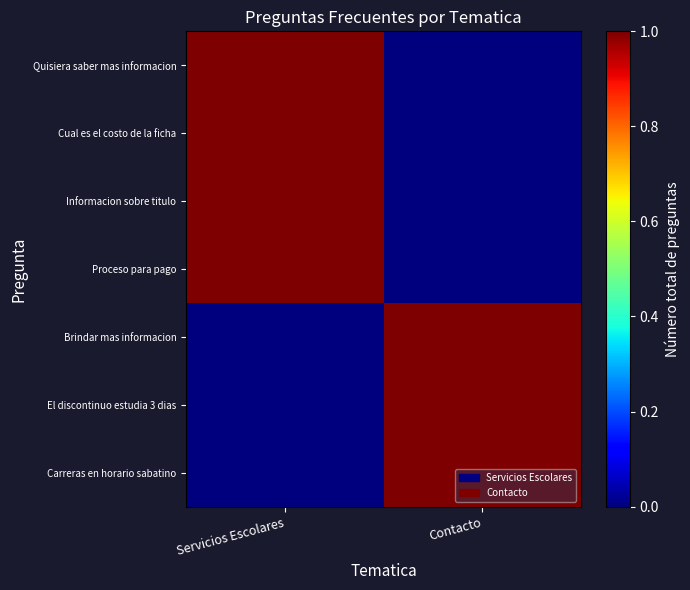

Reading left to right, transcribe all the data shown in this chart.

Quisiera saber mas informacion: Servicios Escolares=1	Contacto=0
Cual es el costo de la ficha: Servicios Escolares=1	Contacto=0
Informacion sobre titulo: Servicios Escolares=1	Contacto=0
Proceso para pago: Servicios Escolares=1	Contacto=0
Brindar mas informacion: Servicios Escolares=0	Contacto=1
El discontinuo estudia 3 dias: Servicios Escolares=0	Contacto=1
Carreras en horario sabatino: Servicios Escolares=0	Contacto=1